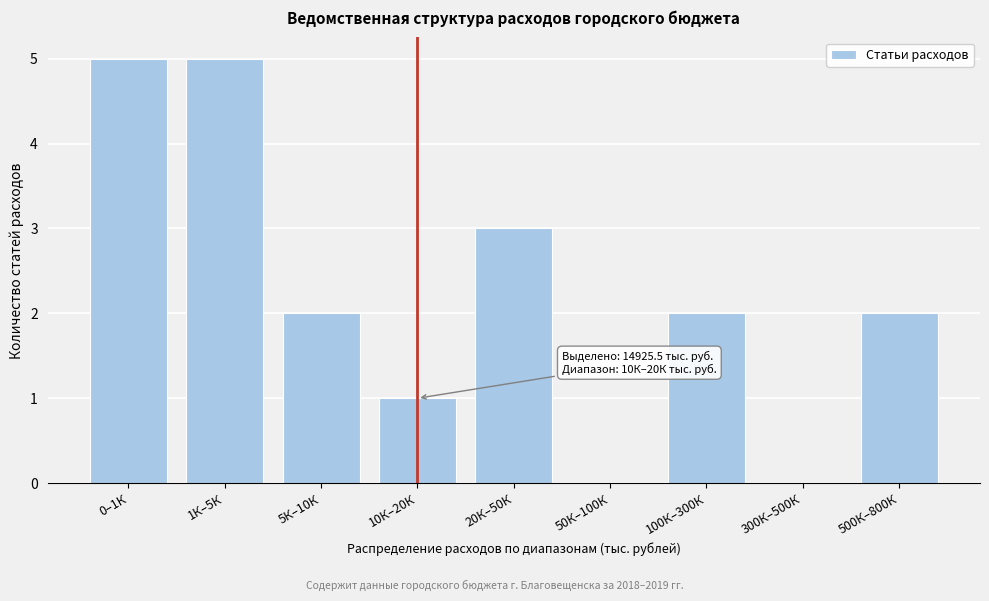

Reading left to right, what are all the values shown in this chart?

0–1К=5	1К–5К=5	5К–10К=2	10К–20К=1	20К–50К=3	50К–100К=0	100К–300К=2	300К–500К=0	500К–800К=2